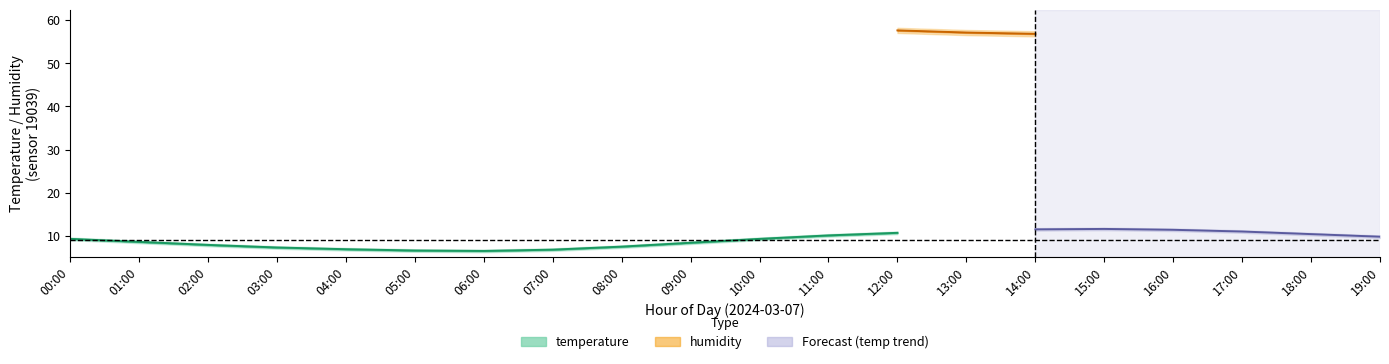

True or false: humidity and humidity_upper cross at least once.

False